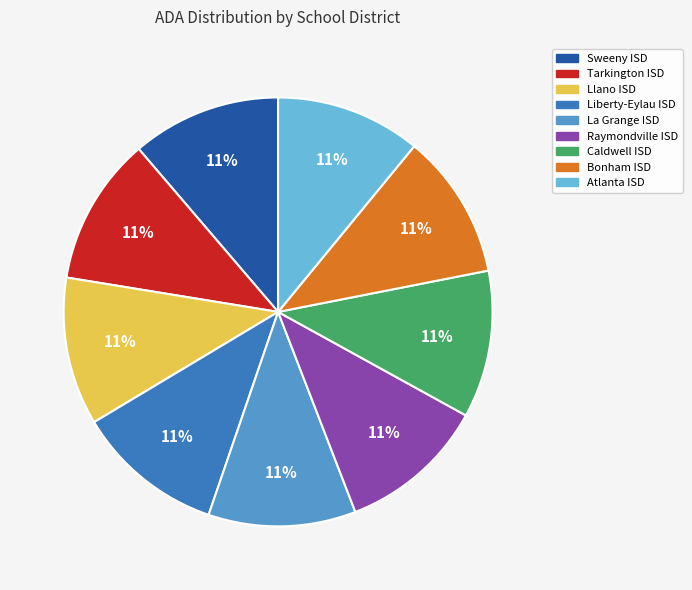

Approximately how many times larger is the value at Raymondville ISD compared to Tarkington ISD?

1.0